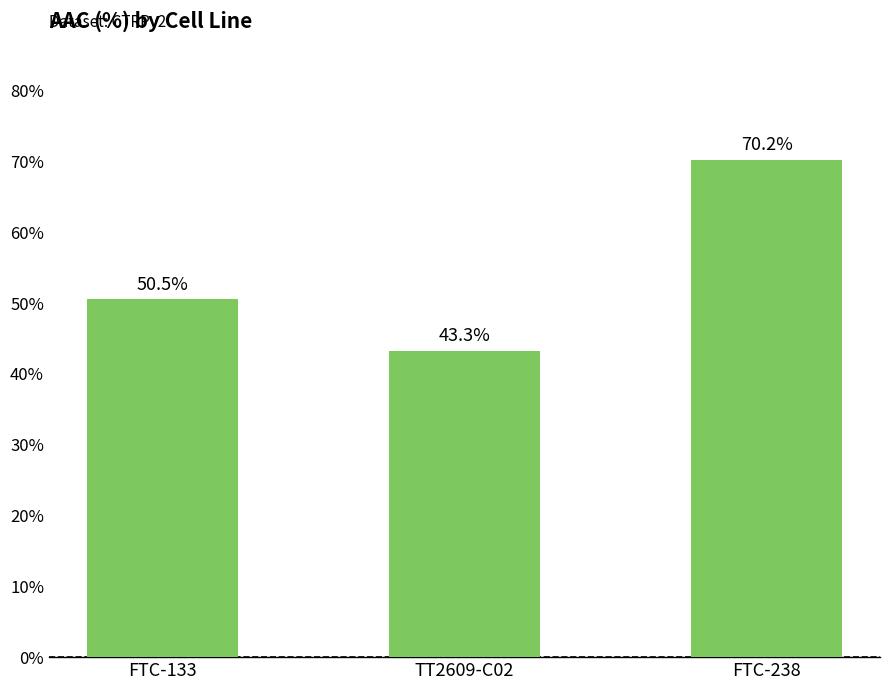

Rank the categories by value from highest to lowest.

FTC-238, FTC-133, TT2609-C02